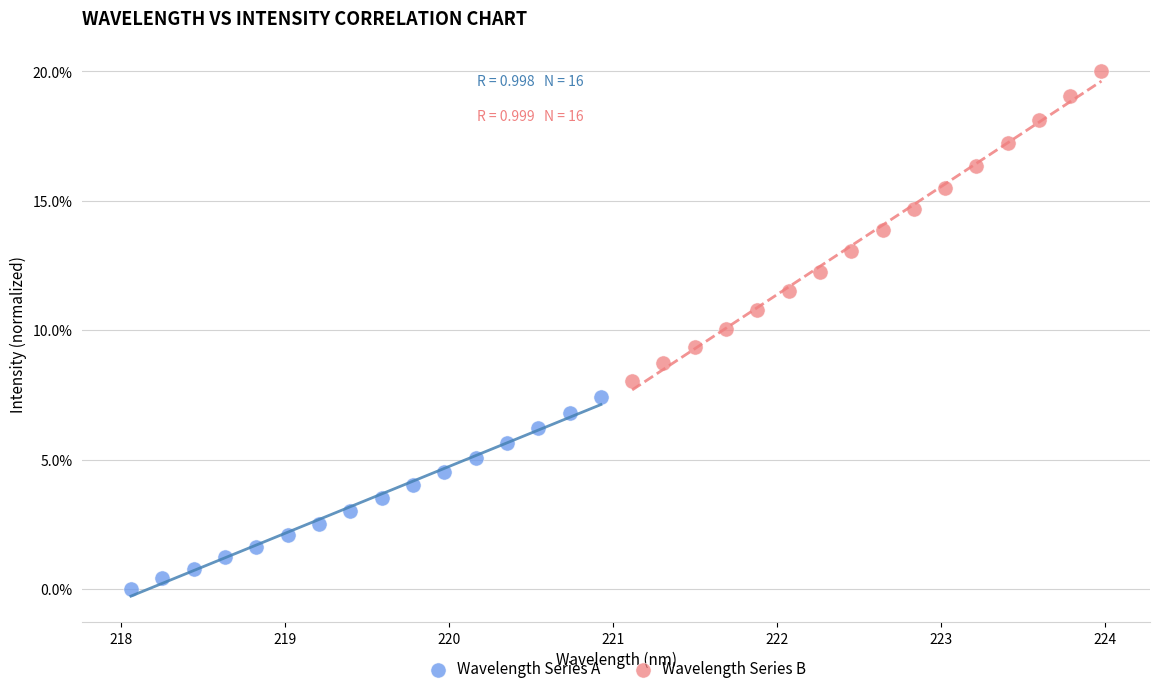

What are all the series names shown in the legend?

Wavelength Series A, Wavelength Series B